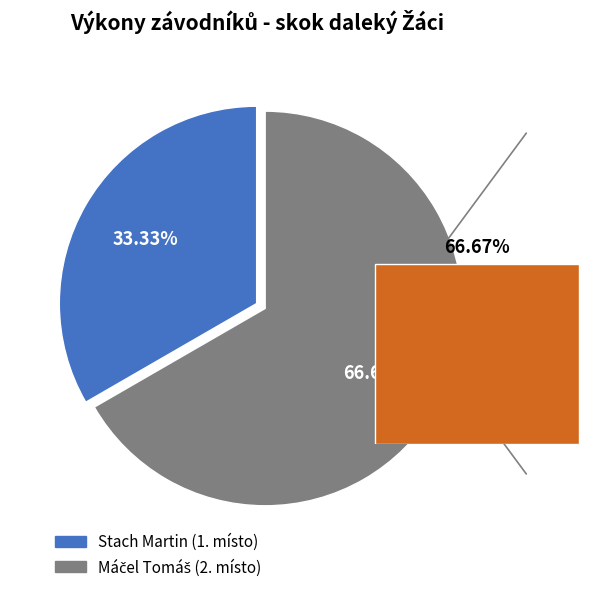

What percentage do Stach Martin and Máčel Tomáš together represent?

100.0%